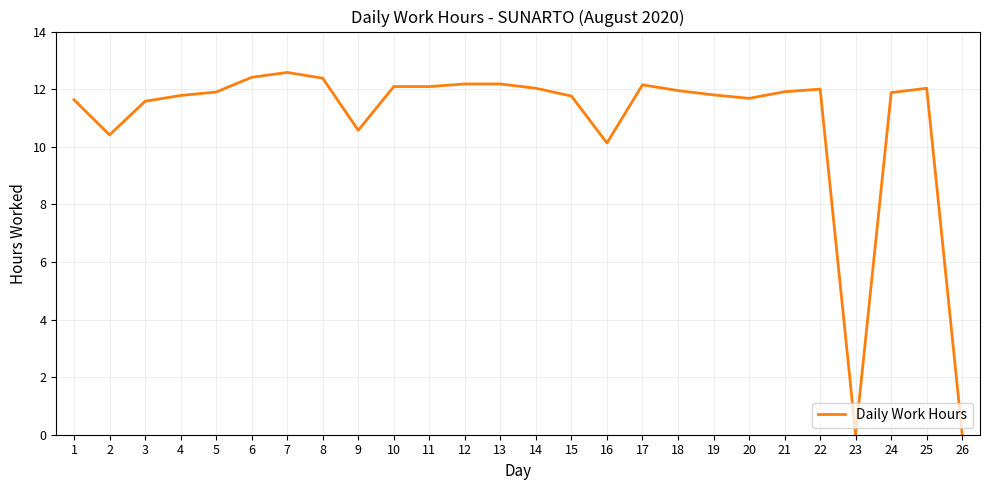

The chart shows a value of 20.0 at 15. True or false?

False